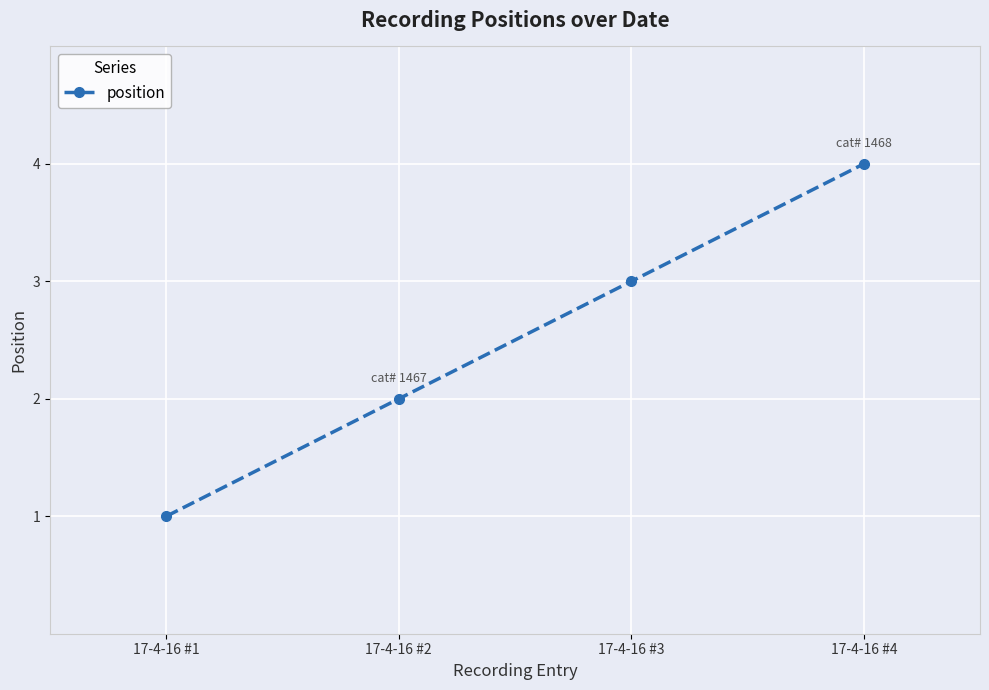

Reading right to left, what are all the values shown in this chart?

17-4-16 #4=4	17-4-16 #3=3	17-4-16 #2=2	17-4-16 #1=1